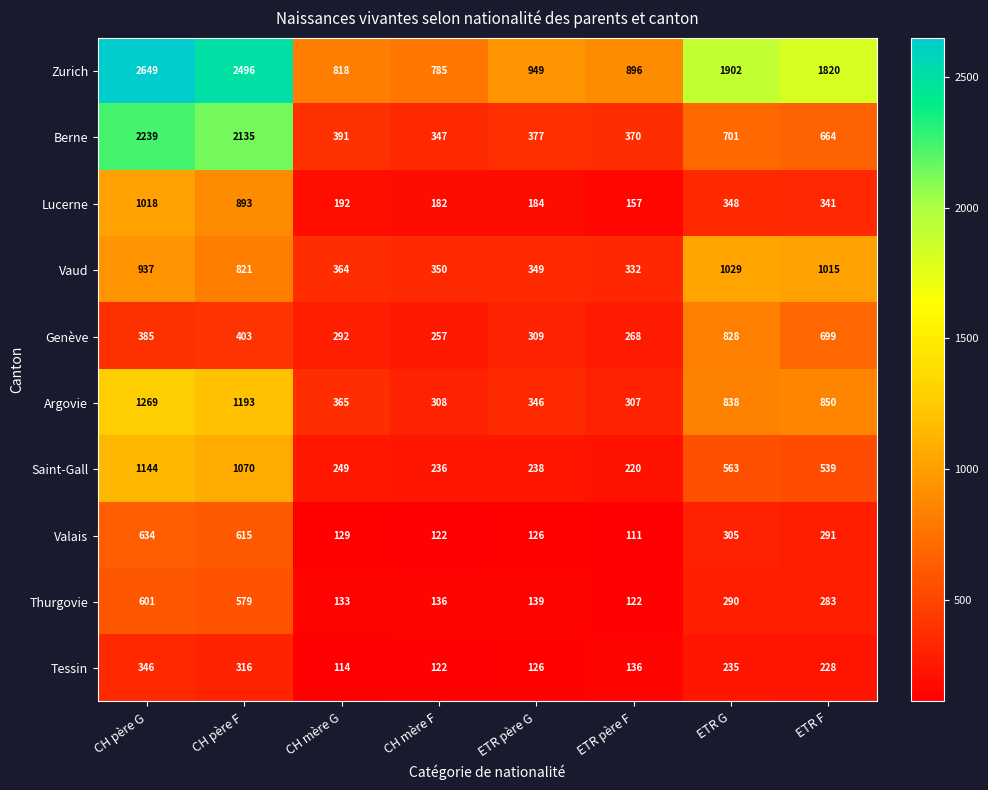

At which category does the chart reach its peak across all series?

CH père G